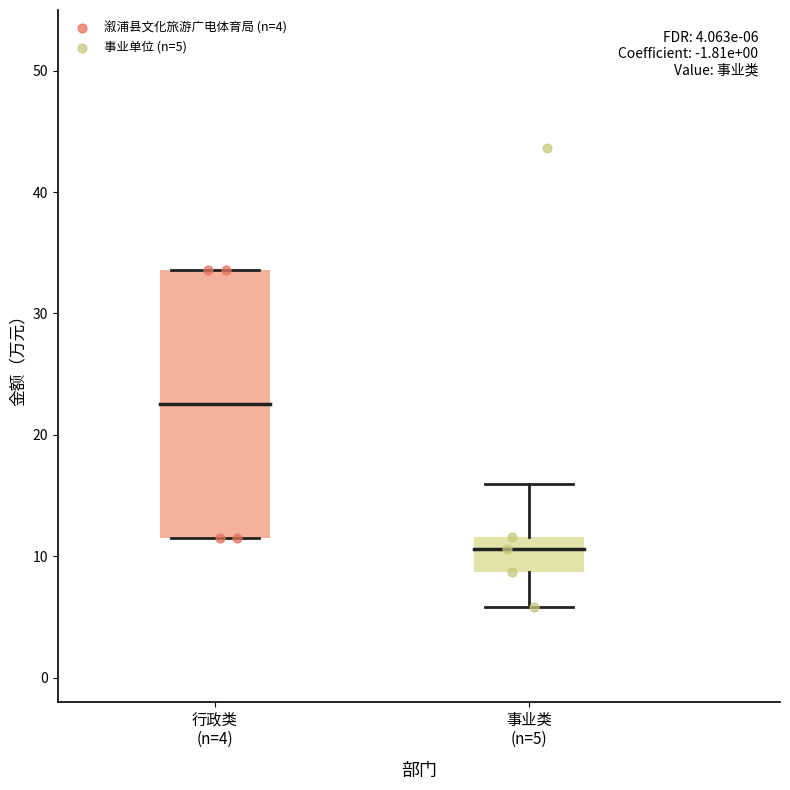

Which series contains the lowest Y value?

事业单位 (n=5)